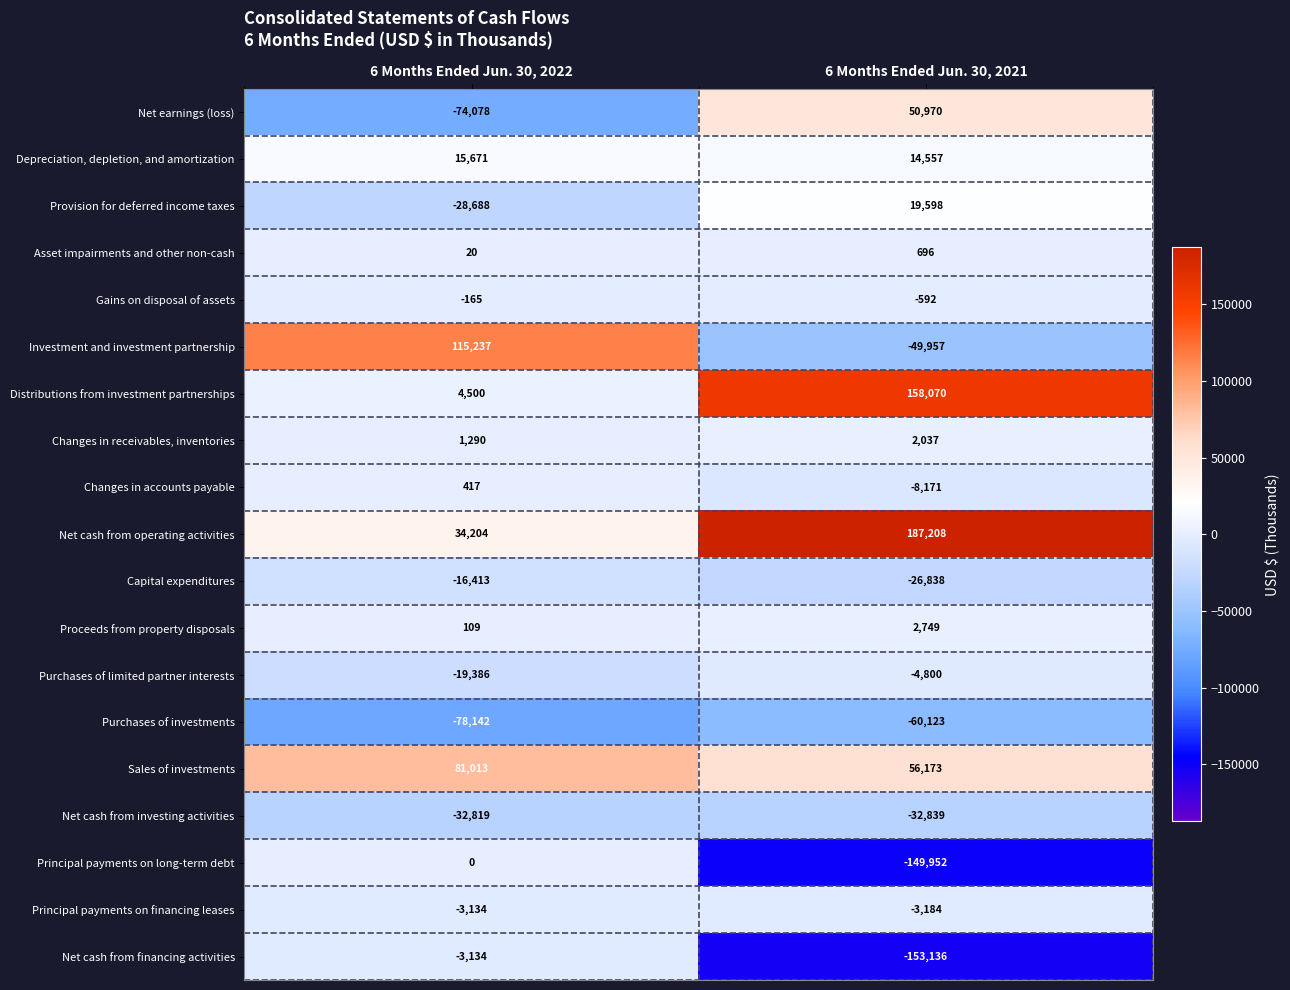

Is it true that Capital expenditures equals -26838 at 6 Months Ended Jun. 30, 2021?

True